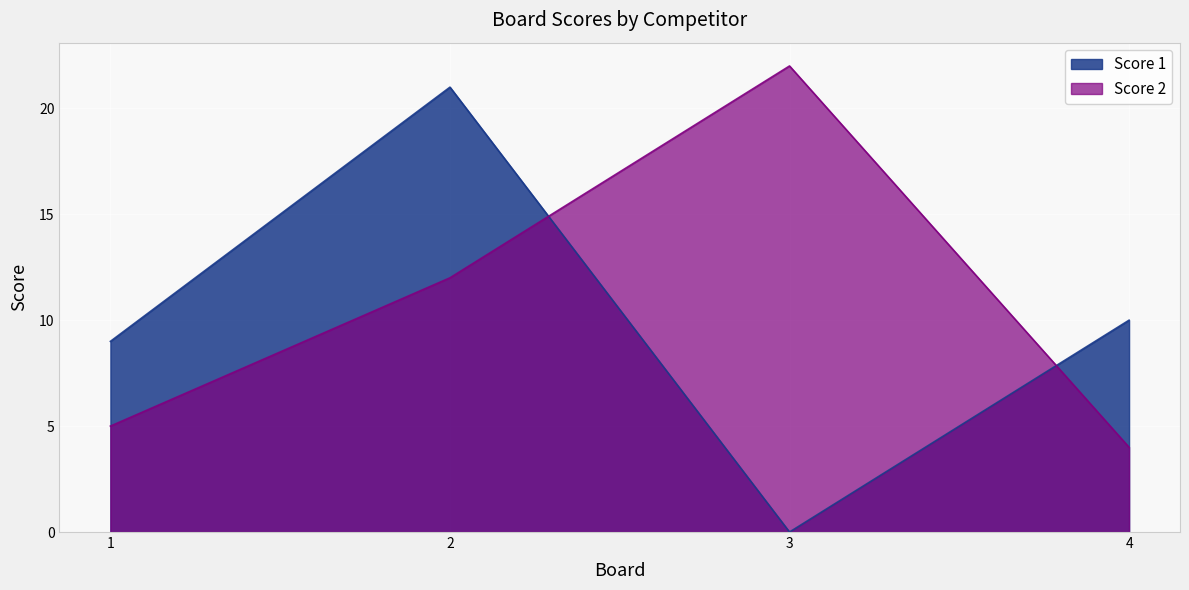

What is the difference between the Score 2 values at 3 and 1?

17